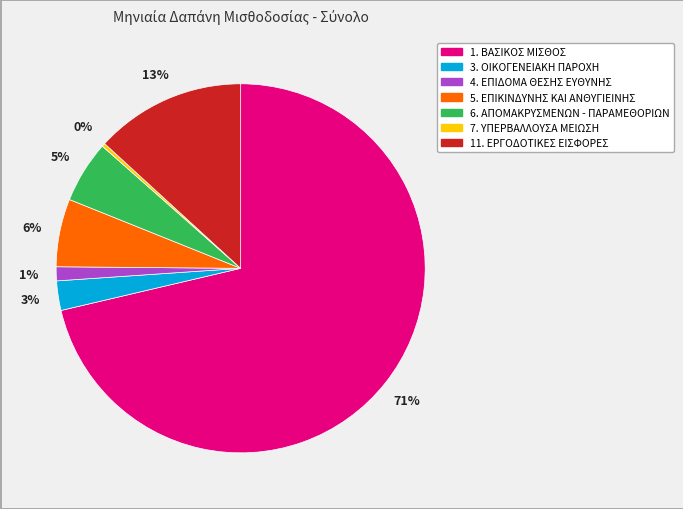

Does 1. ΒΑΣΙΚΟΣ ΜΙΣΘΟΣ account for over 50% of the chart?

Yes